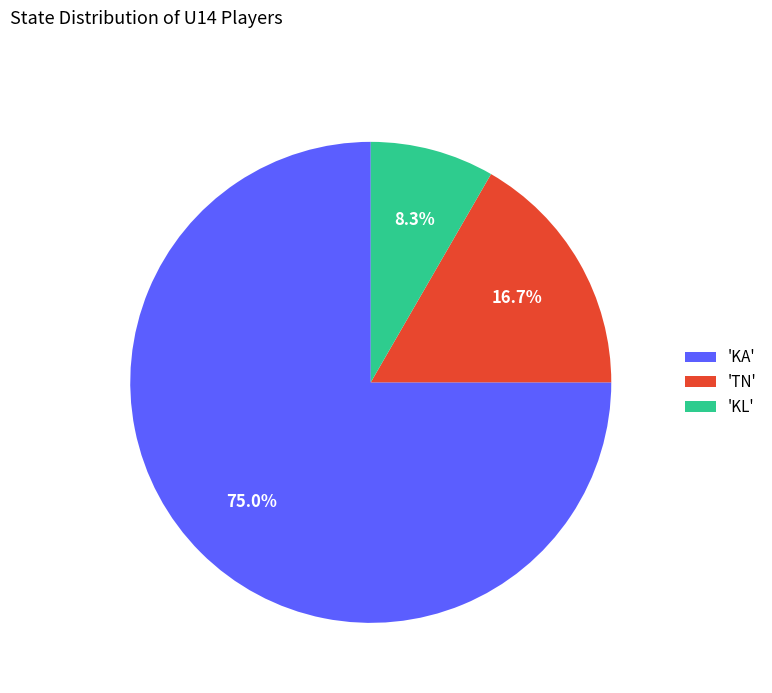

Rank the categories by value from lowest to highest.

'KL', 'TN', 'KA'